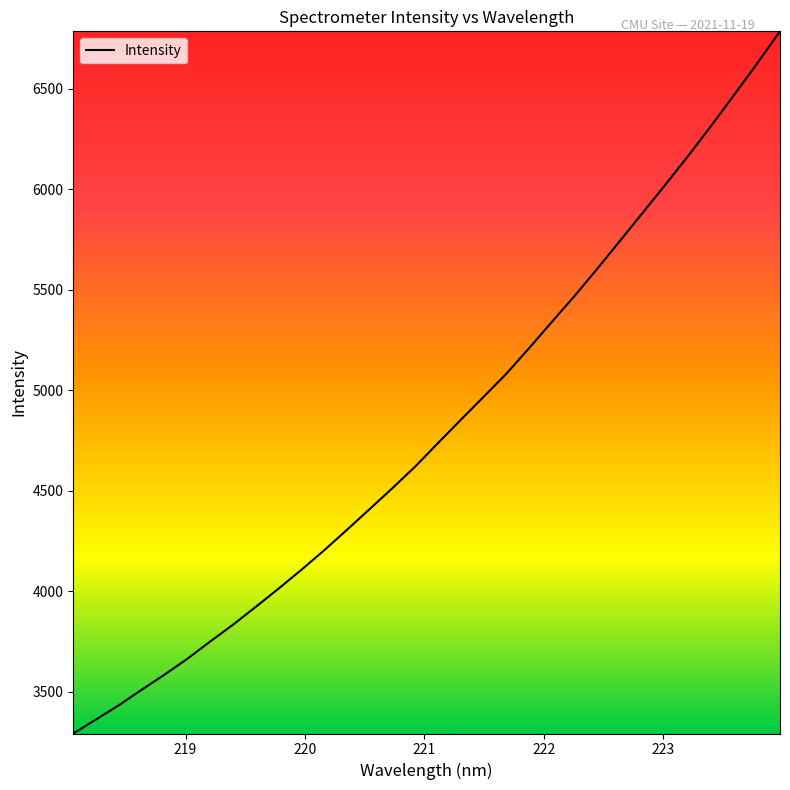

Reading left to right, what are all the values shown in this chart?

3291.5	3361.5	3432.4	3509.4	3584.4	3663.4	3749.2	3832.9	3921.9	4012.7	4106.3	4203.5	4305.5	4409.3	4513.6	4621.1	4738.2	4853.8	4968.1	5083.4	5210.9	5341.7	5471.5	5607.2	5746.8	5886.6	6027.5	6170.5	6318.7	6471.6	6626.3	6785.7